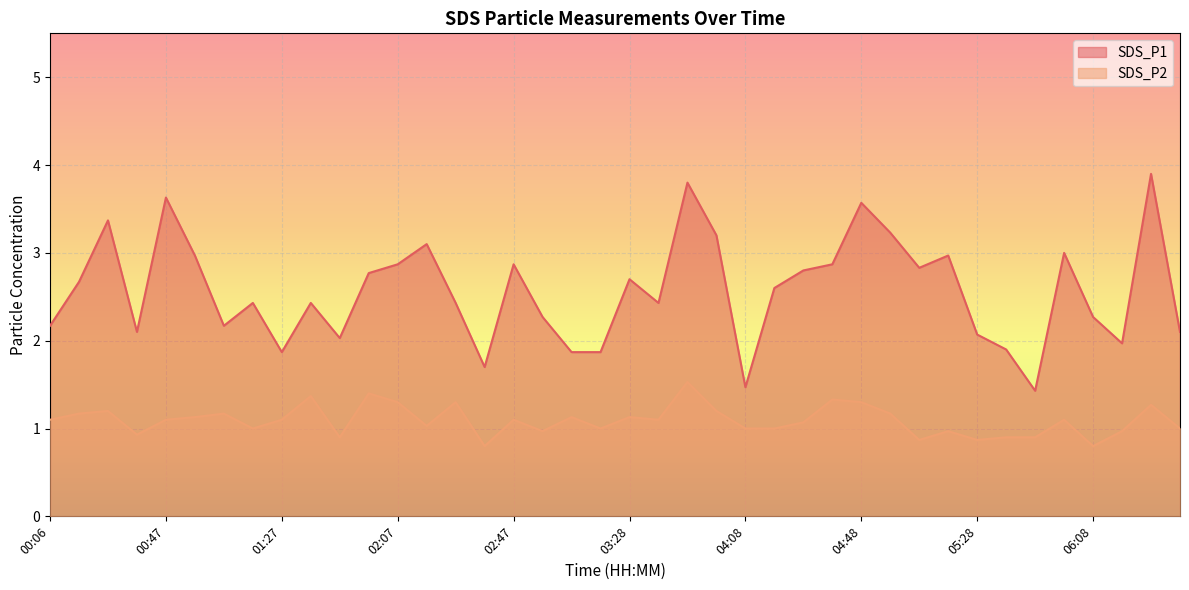

Where does the SDS_P2 series first go above 1?

00:06